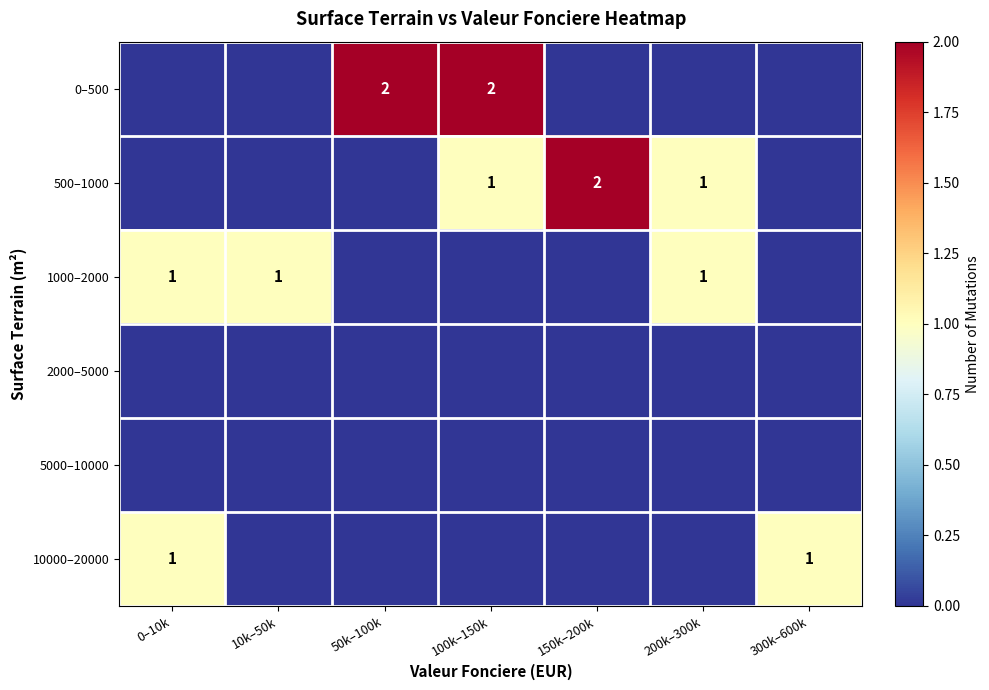

At which category is the sum across all series the highest?

100k–150k